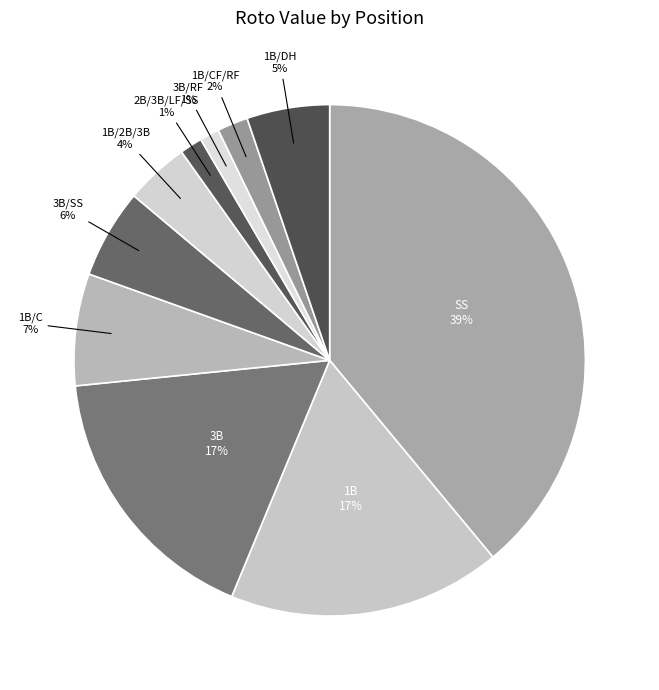

Which category has the smallest portion of the pie?

2B/3B/LF/SS